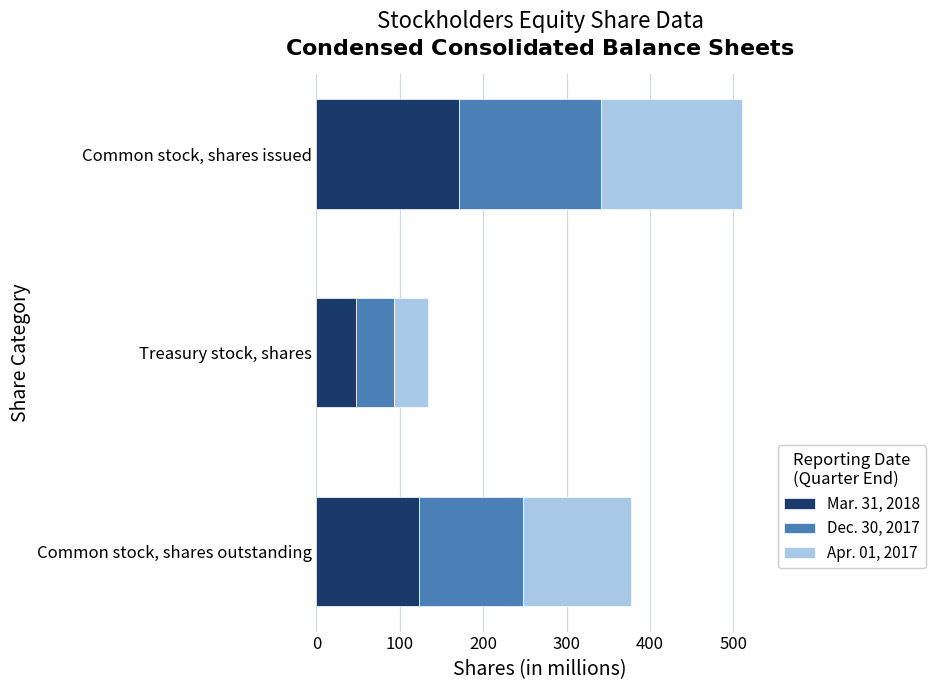

What are all the series names shown in the legend?

Mar. 31, 2018, Dec. 30, 2017, Apr. 01, 2017